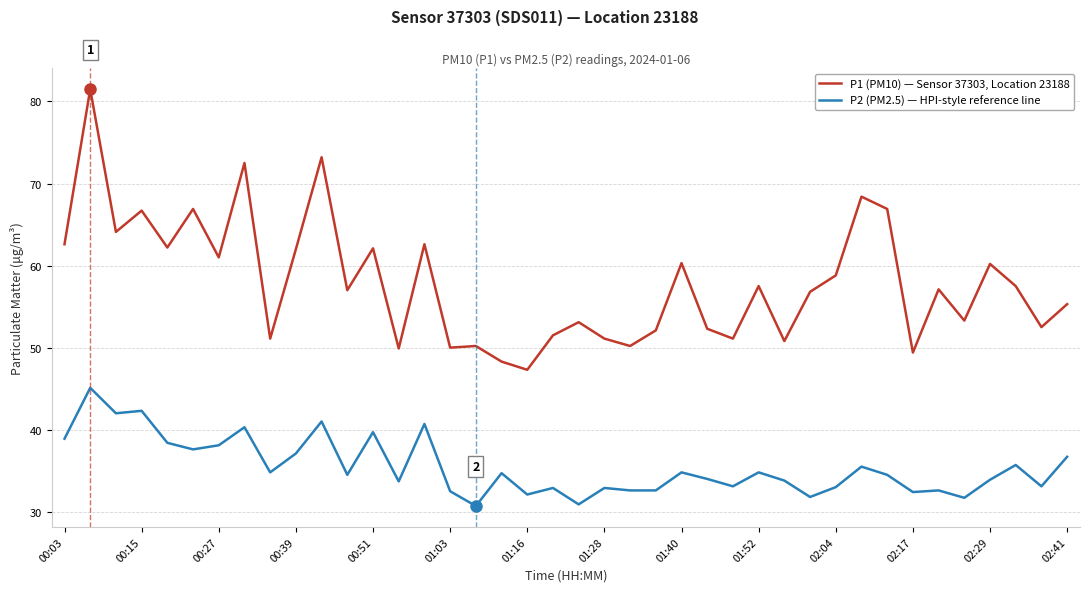

Rank the series by their average value, from highest to lowest.

P1 (PM10) — Sensor 37303, Location 23188, P2 (PM2.5) — HPI-style reference line